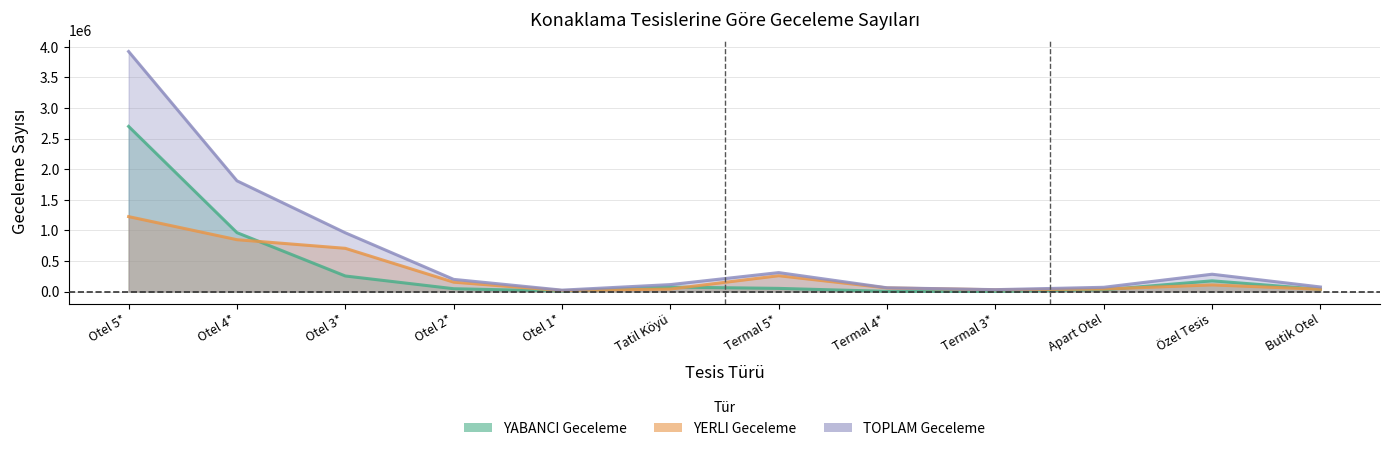

Which series has the largest range (max minus min)?

TOPLAM Geceleme